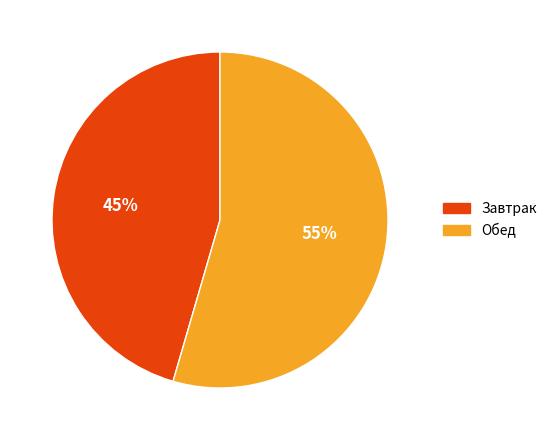

The Обед slice represents 55% of the pie. True or false?

True